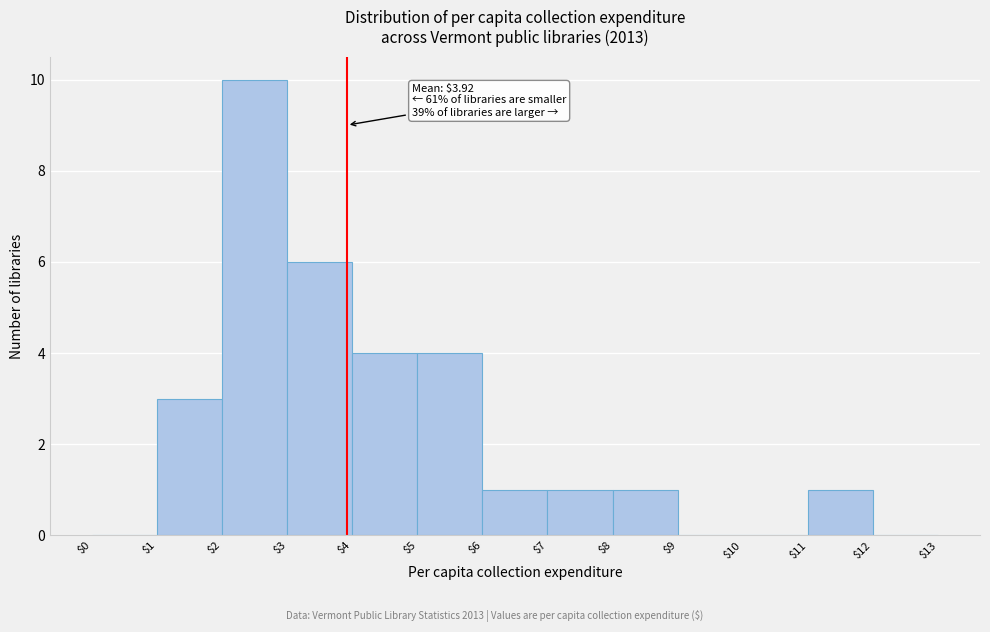

Over which range of the x-axis is the bar tallest?

$2 to $3